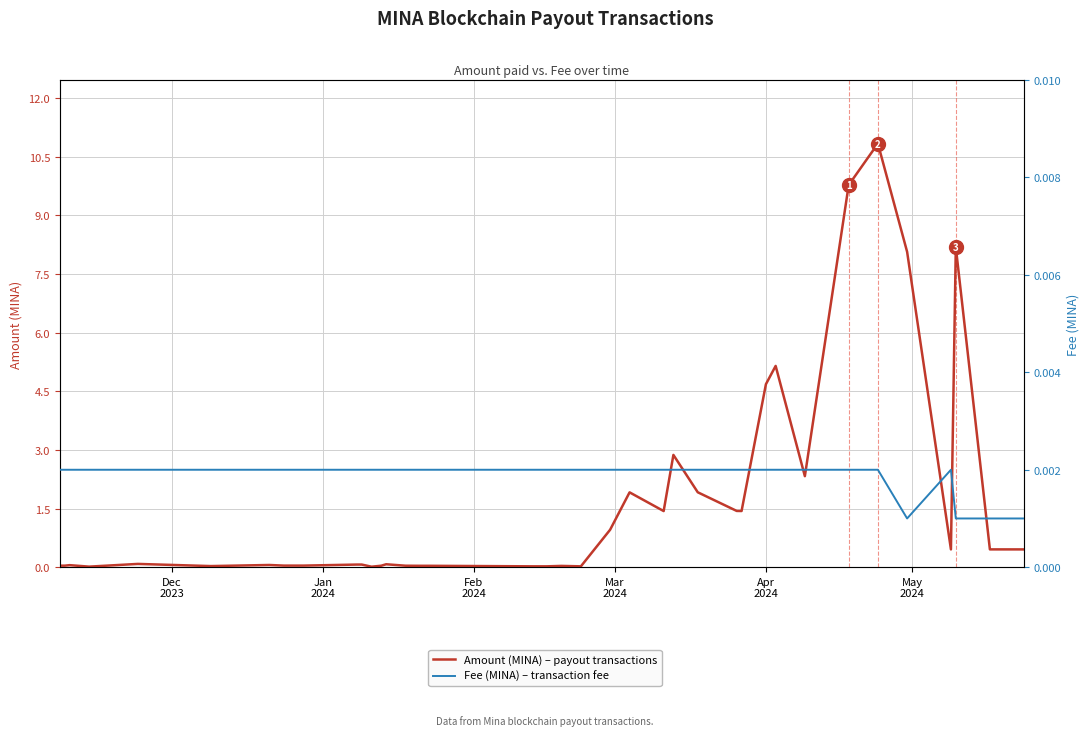

Reading left to right, extract all data points from this chart.

Amount (MINA): 0.0	0.0	0.1	0.0	0.1	0.0	0.1	0.0	0.0	0.1	0.1	0.0	0.0	0.1	0.0	0.0	0.0	0.0	0.0	0.0	0.0	1.0	1.9	1.4	2.9	1.9	1.4	1.4	4.7	5.2	2.3	9.8	10.8	8.1	0.5	8.2	0.5	0.5
Fee (MINA): 0.0	0.0	0.0	0.0	0.0	0.0	0.0	0.0	0.0	0.0	0.0	0.0	0.0	0.0	0.0	0.0	0.0	0.0	0.0	0.0	0.0	0.0	0.0	0.0	0.0	0.0	0.0	0.0	0.0	0.0	0.0	0.0	0.0	0.0	0.0	0.0	0.0	0.0